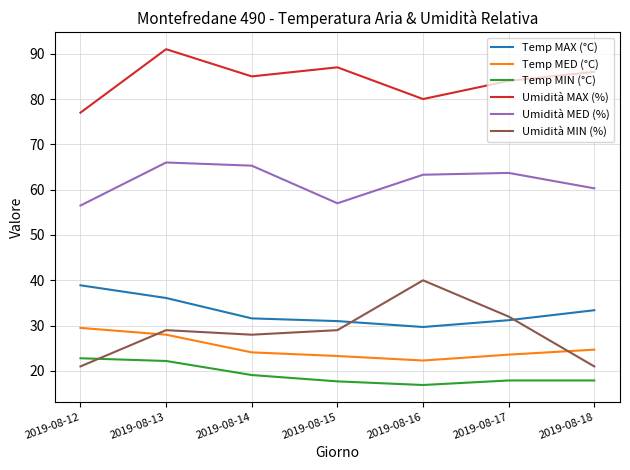

The value of Umidità MAX (%) at 2019-08-14 is 85.0. True or false?

True